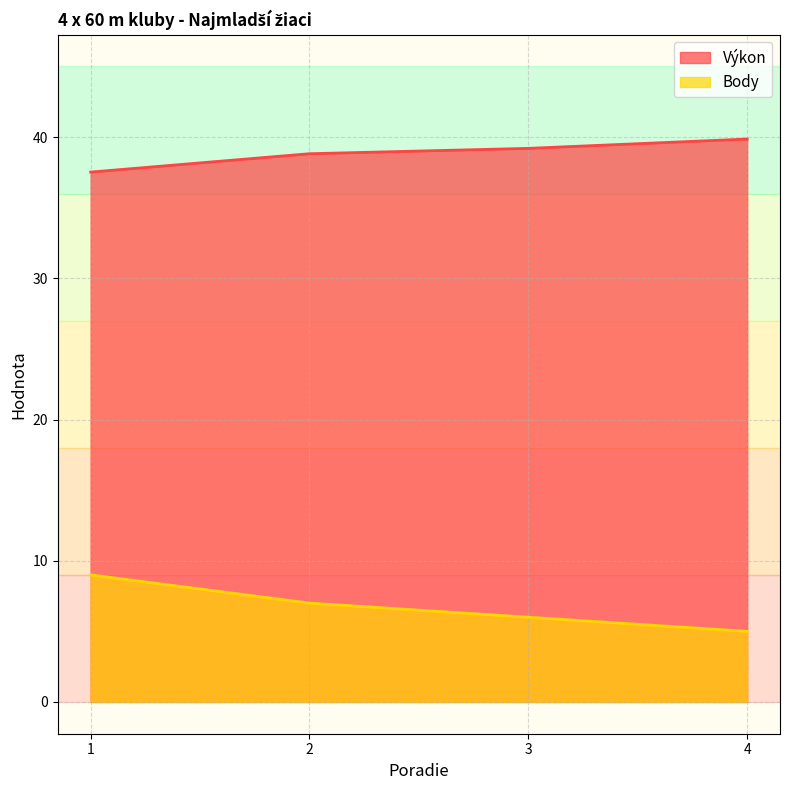

What is the average value of the Výkon series?

38.9